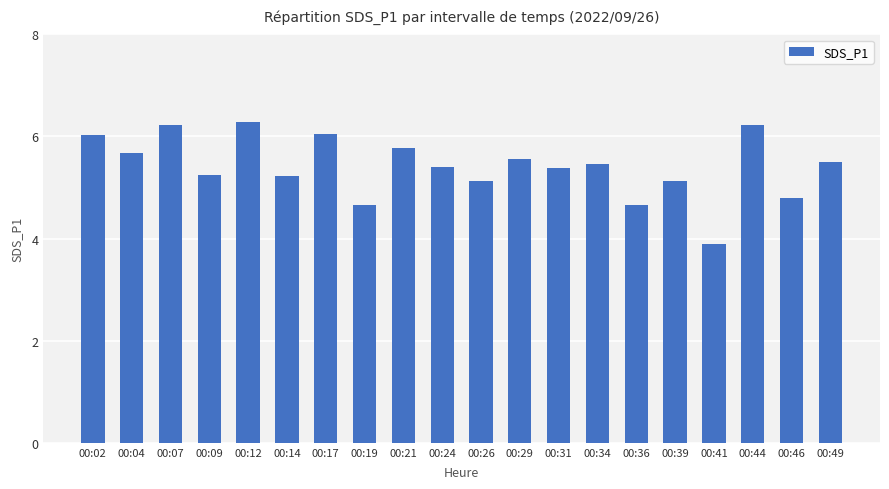

What is the value of the 20th bar from the left?

5.5